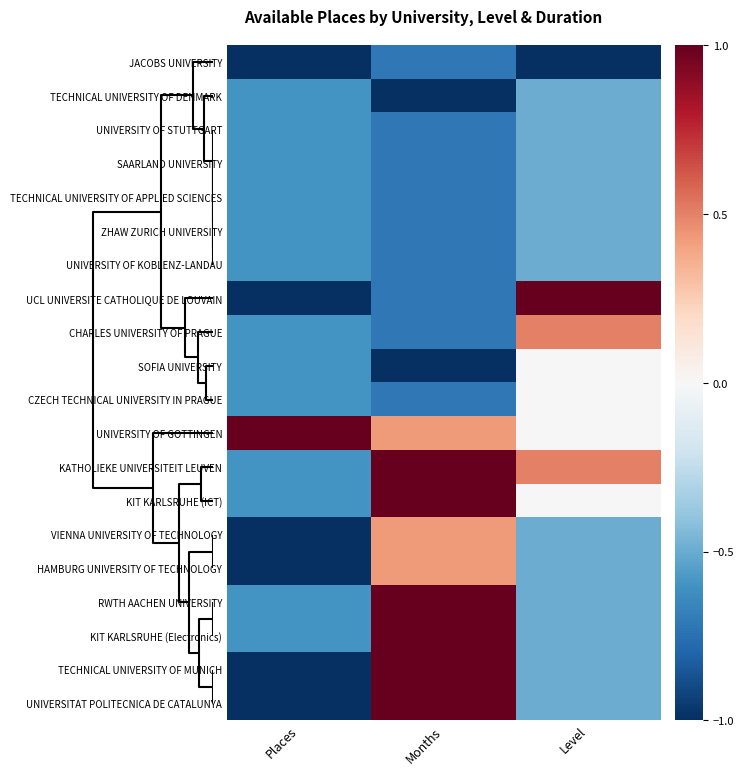

How many distinct data groups are displayed?

20